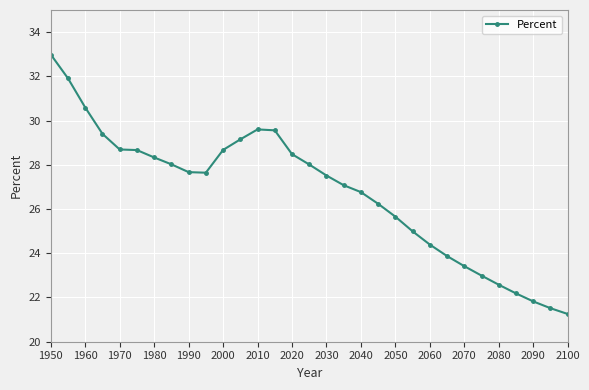

What is the smallest value displayed?

21.3